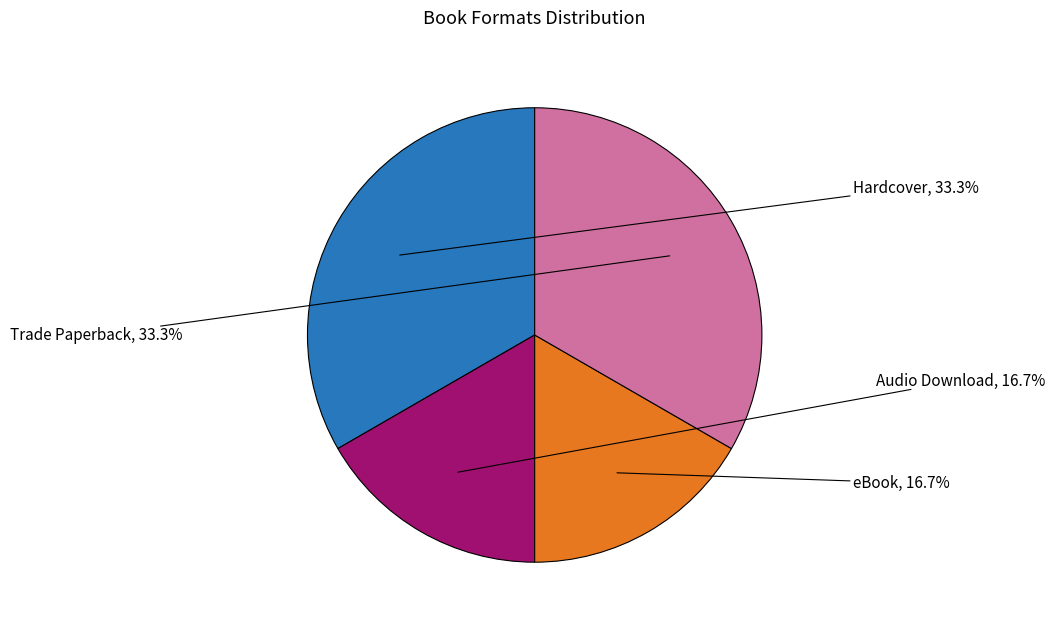

Is there a majority slice in this chart?

No